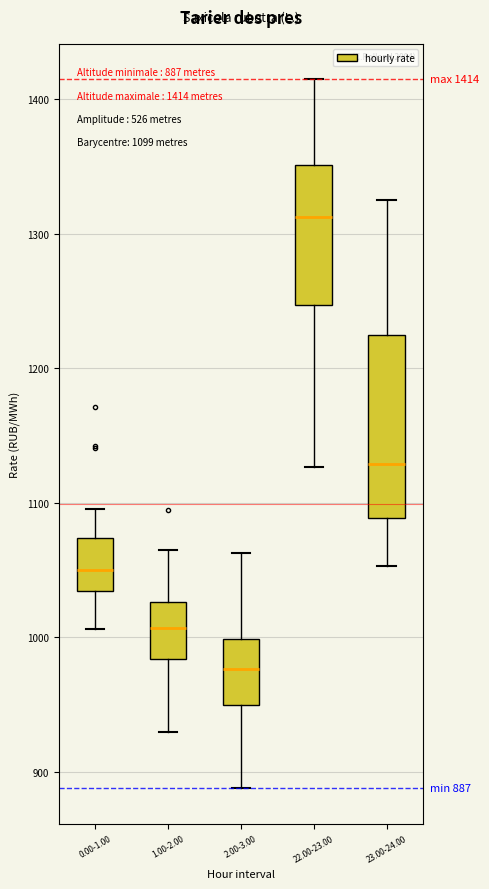

Which box's median line is the highest?

22.00-23.00